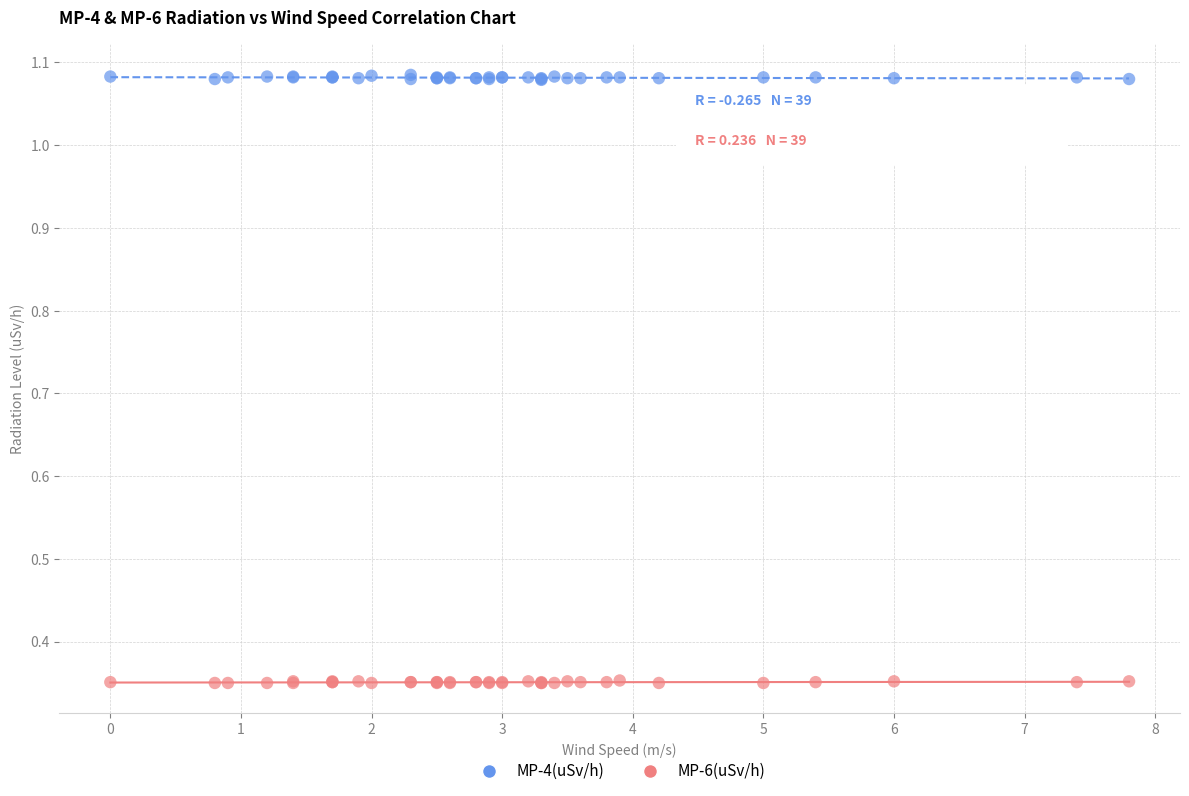

Which series reaches the maximum Y coordinate?

MP-4(uSv/h)